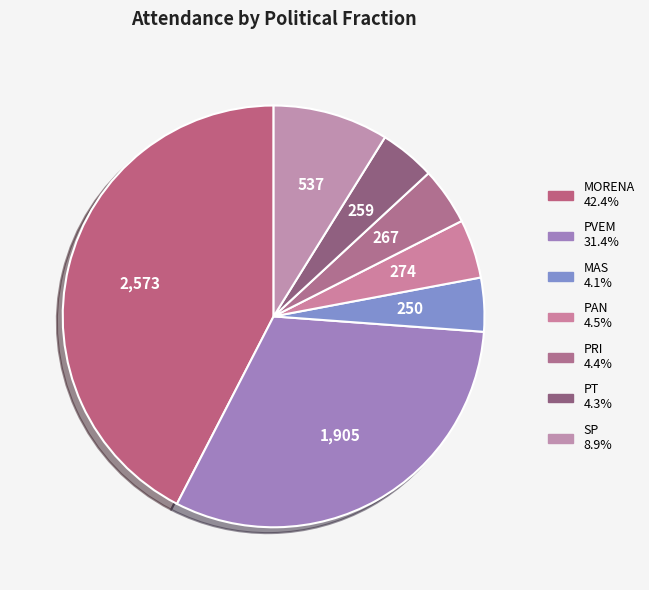

What percentage is the MORENA slice, to the nearest percent?

42%